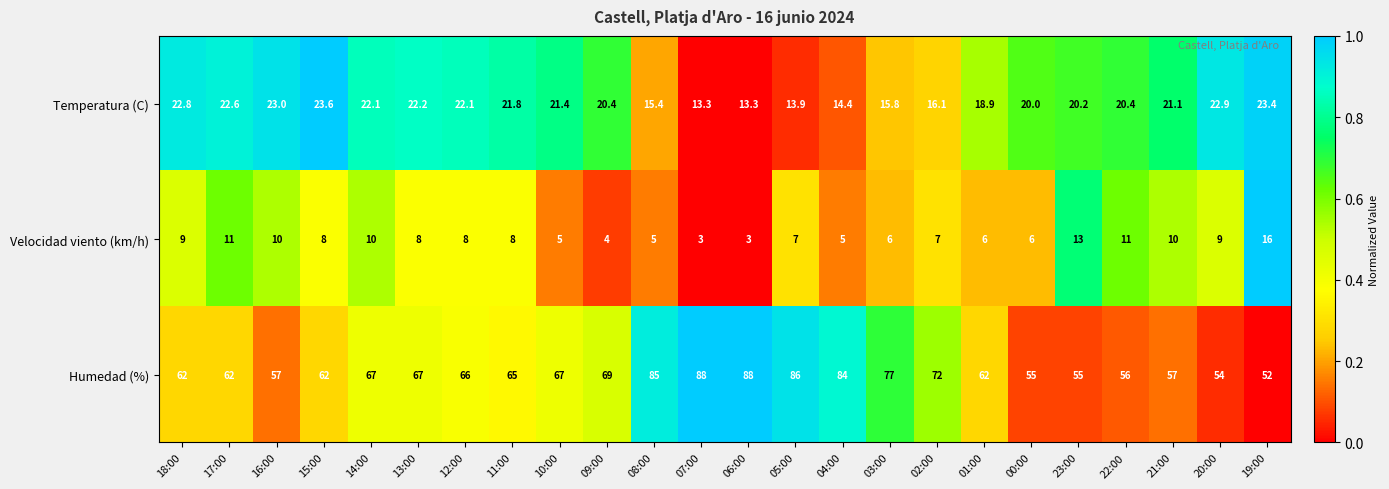

True or false: Temperatura (C) has a value of 22.1 at 12:00.

True